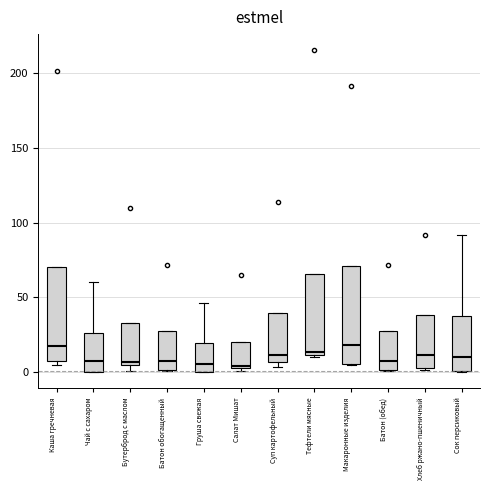

Reading left to right, read every box against the y-axis: the position of its median line, the range the box covers, and the ends of its whiskers. The values are not printed on the chart, so give them approximately, as read against the axis.

Каша гречневая: median 20, box 10 to 70, whiskers 5 to 70
Чай с сахаром: median 10, box 0 to 25, whiskers 0 to 60
Бутерброд с маслом: median 5 (just above the box's lower edge), box 5 to 35, whiskers 0 to 35
Батон обогащенный: median 5, box 0 to 30, whiskers 0 to 30
Груша свежая: median 5, box 0 to 20, whiskers 0 to 45
Салат Мишат: median 5, box 5 to 20, whiskers 0 to 20
Суп картофельный: median 10, box 5 to 40, whiskers 5 (just below the box's lower edge) to 40
Тефтели мясные: median 15, box 10 to 65, whiskers 10 to 65
Макаронные изделия: median 20, box 5 to 70, whiskers 5 to 70
Батон (обед): median 5, box 0 to 30, whiskers 0 to 30
Хлеб ржано-пшеничный: median 10, box 5 to 40, whiskers 0 to 40
Сок персиковый: median 10, box 0 to 35, whiskers 0 to 90